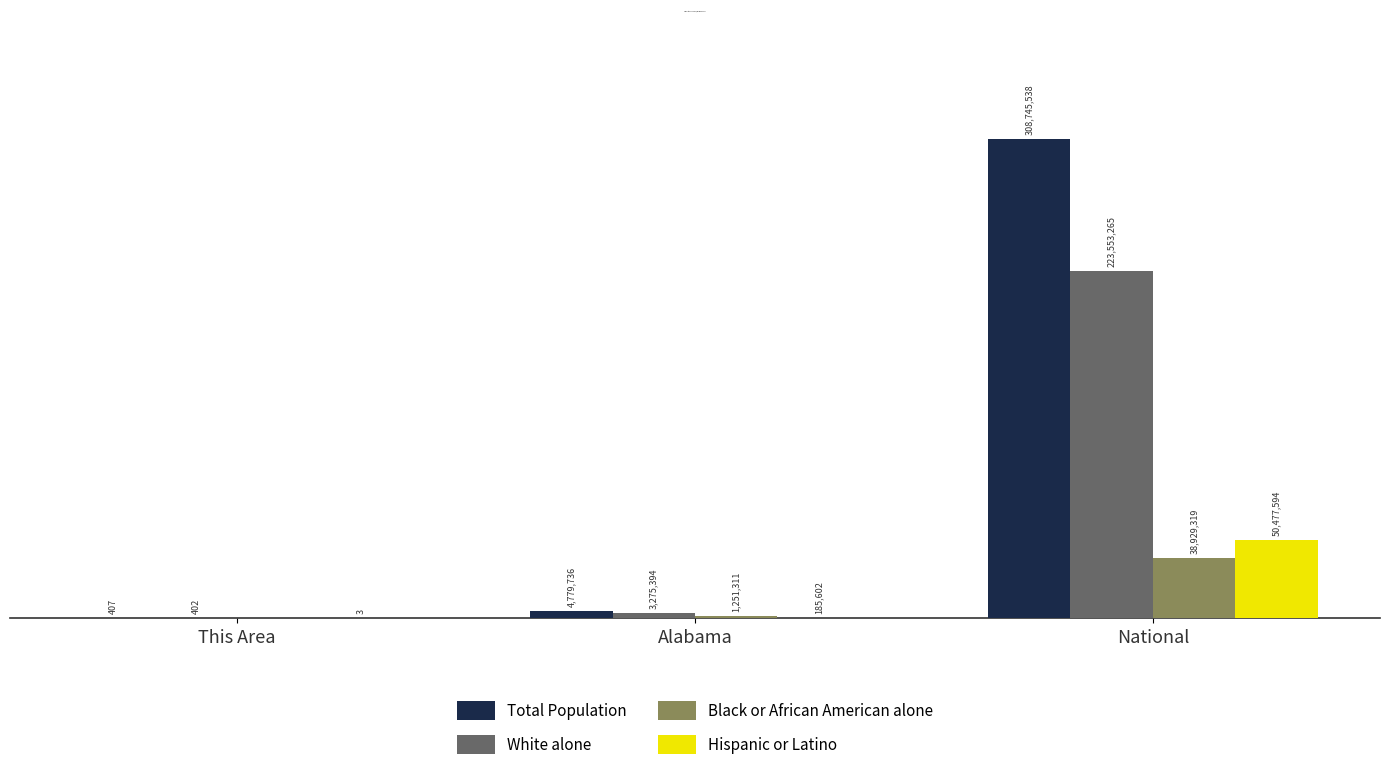

Where is Black or African American alone nearest to the value 19464659?

Alabama